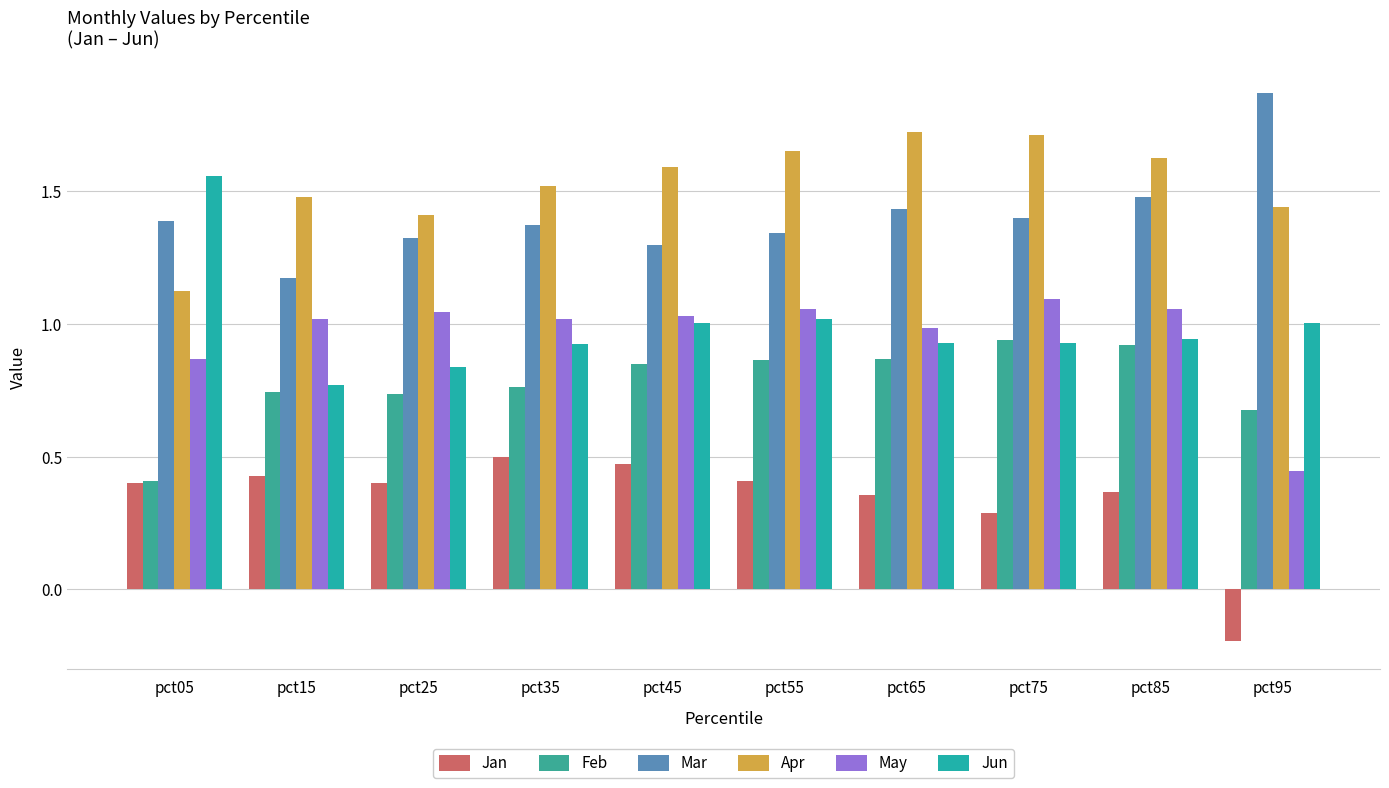

What is the difference between the second highest and second lowest values in the May series?

0.2